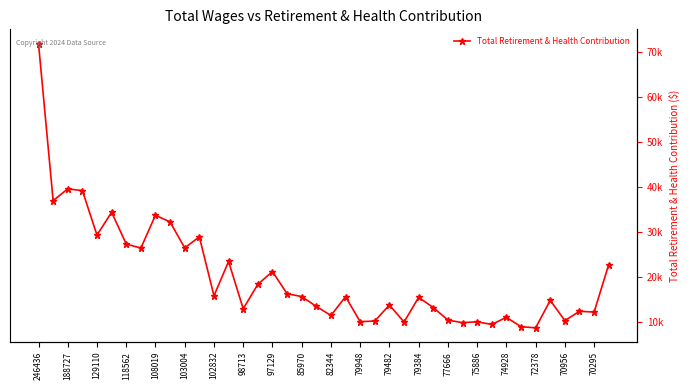

At which label does the data first exceed 15527?

246436